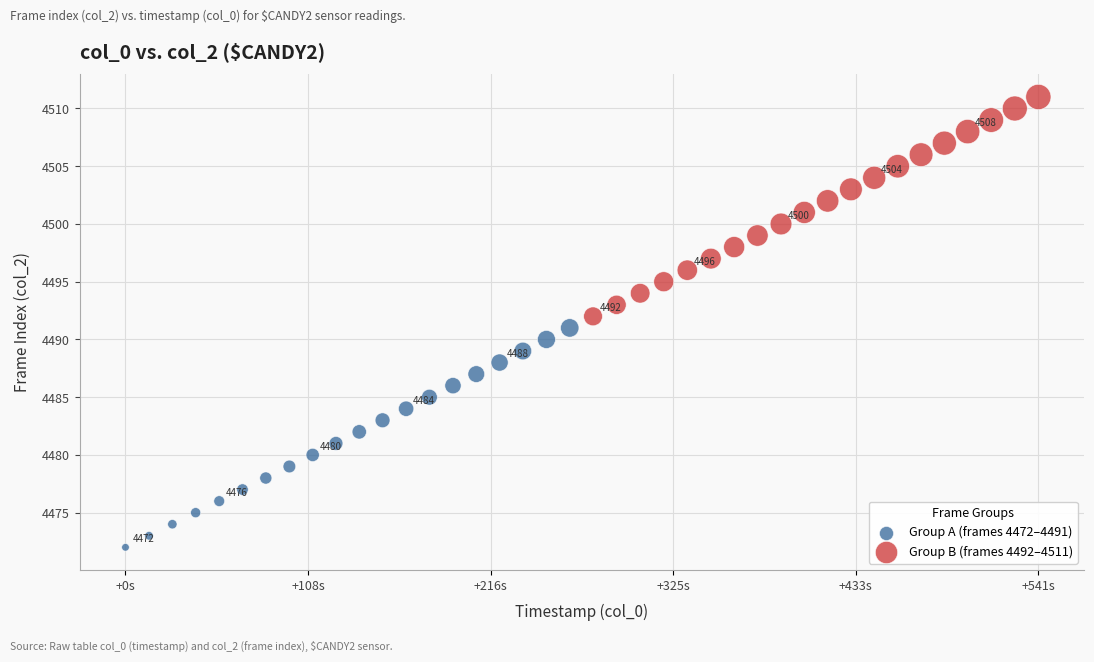

Which series contains the highest Y value?

Group B (frames 4492–4511)